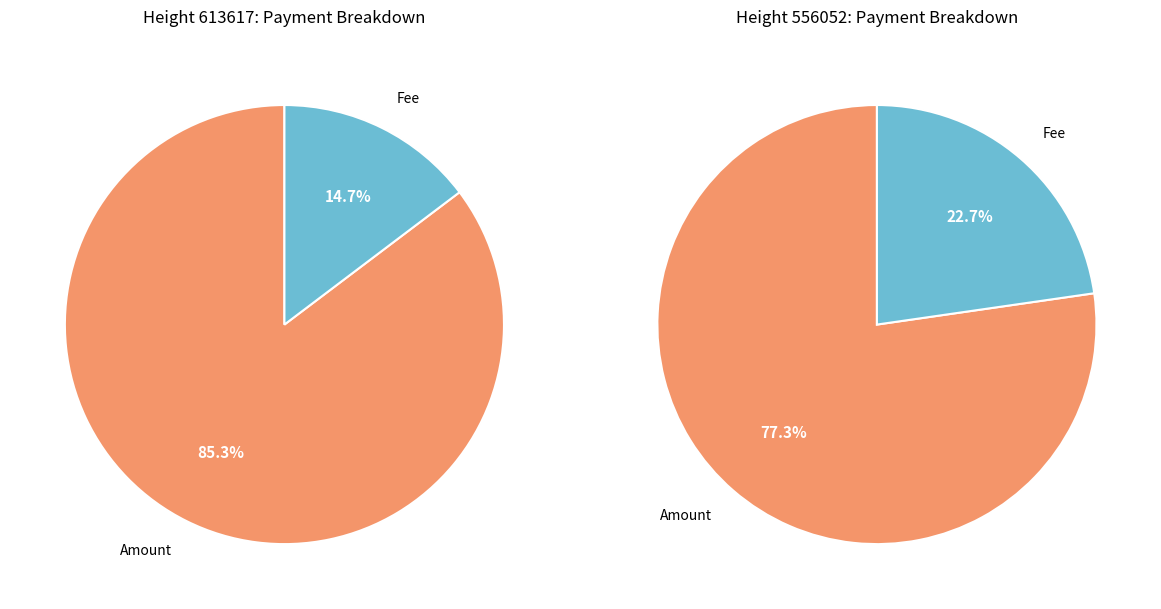

What is the majority slice?

Amount